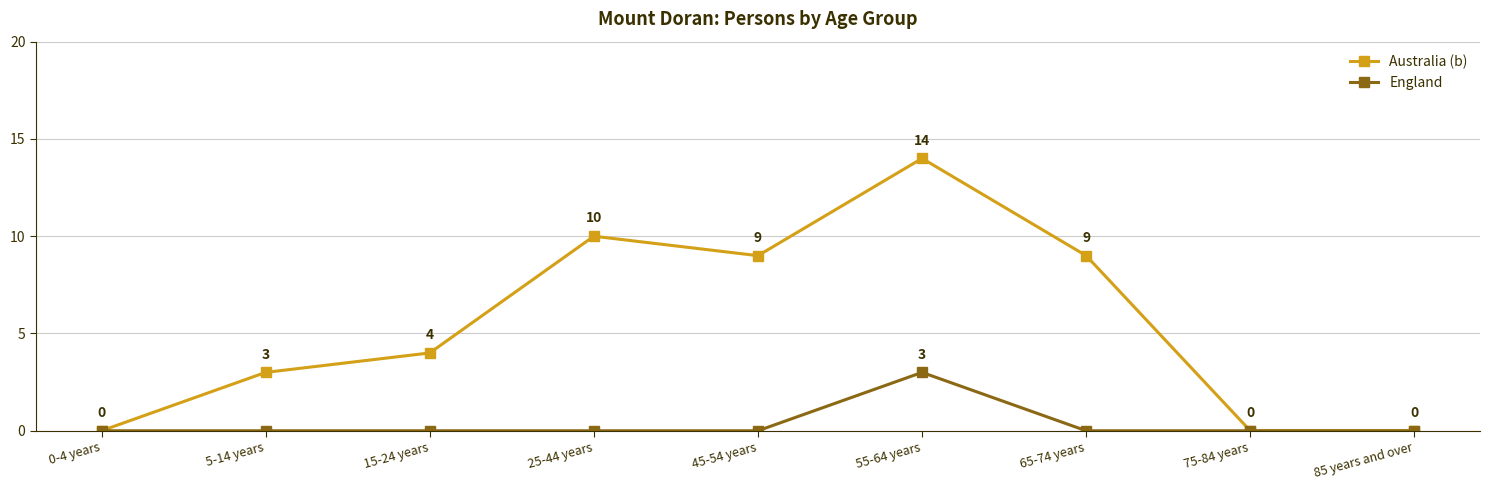

Reading left to right, list all the values displayed in this chart.

Australia (b): 0	3	4	10	9	14	9	0	0
England: 0	0	0	0	0	3	0	0	0